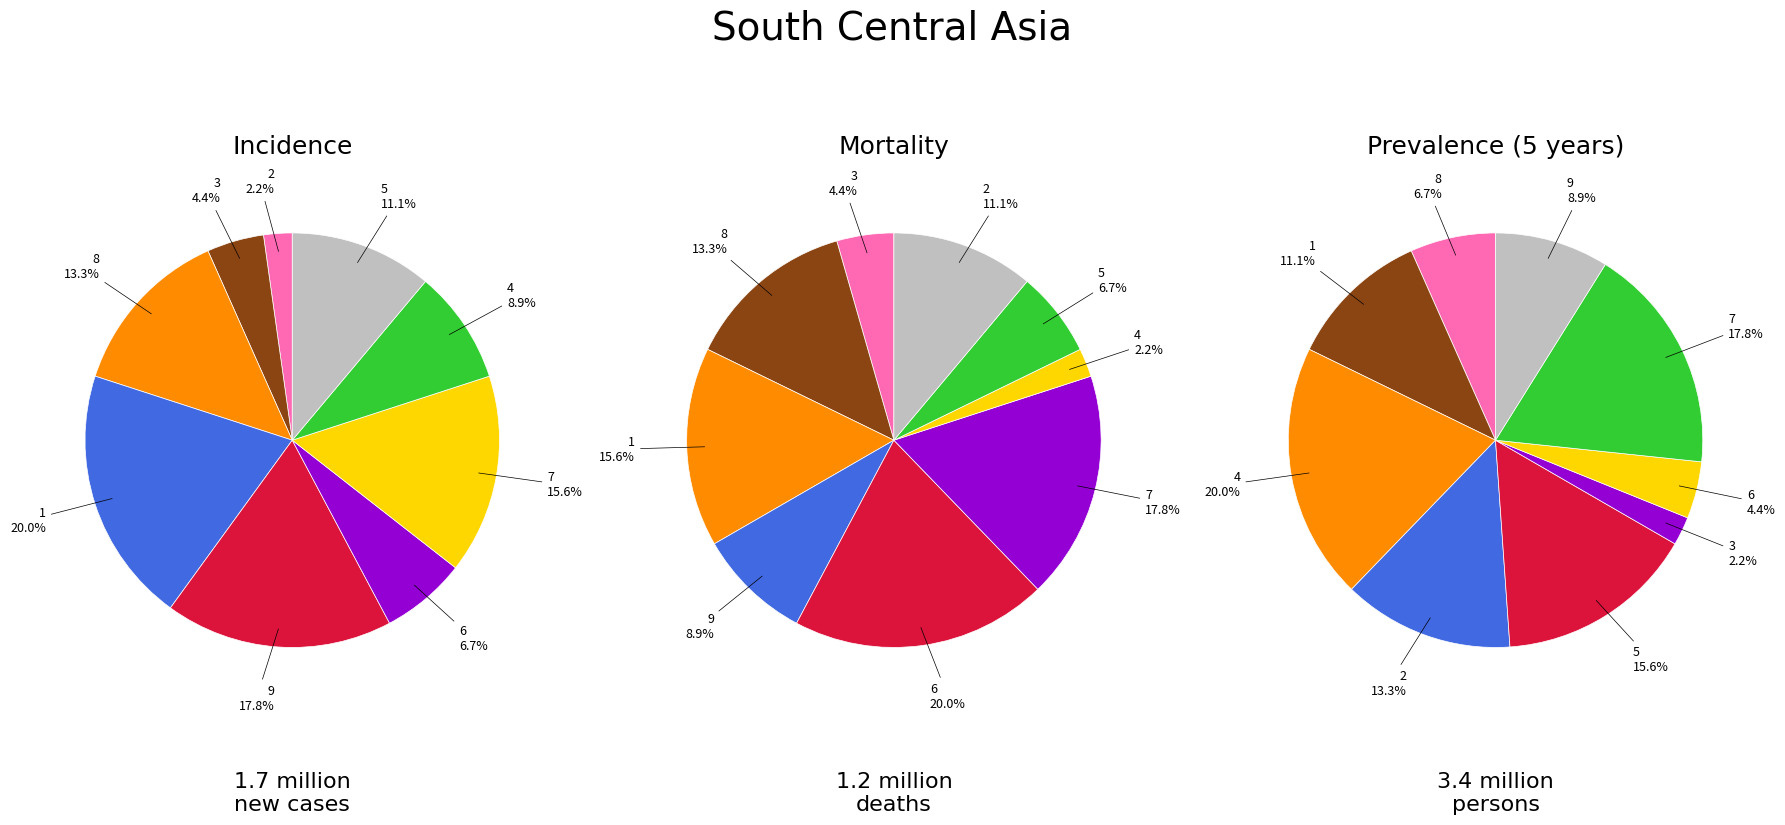

Count the number of slices in the pie.

9